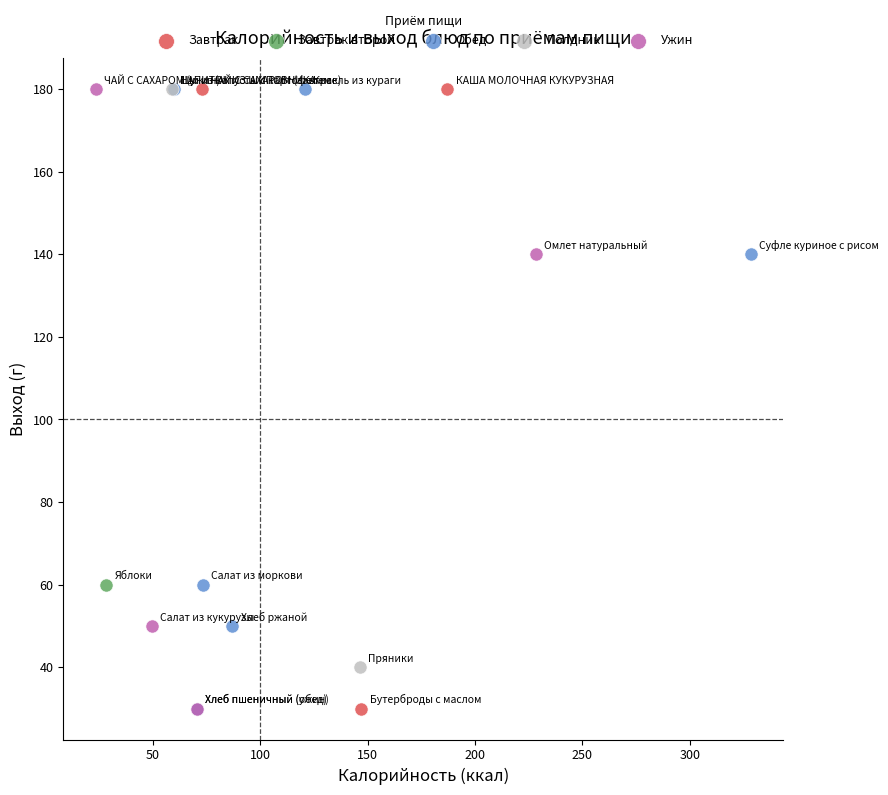

What are all the series names shown in the legend?

Завтрак, Завтрак второй, Обед, Полдник, Ужин